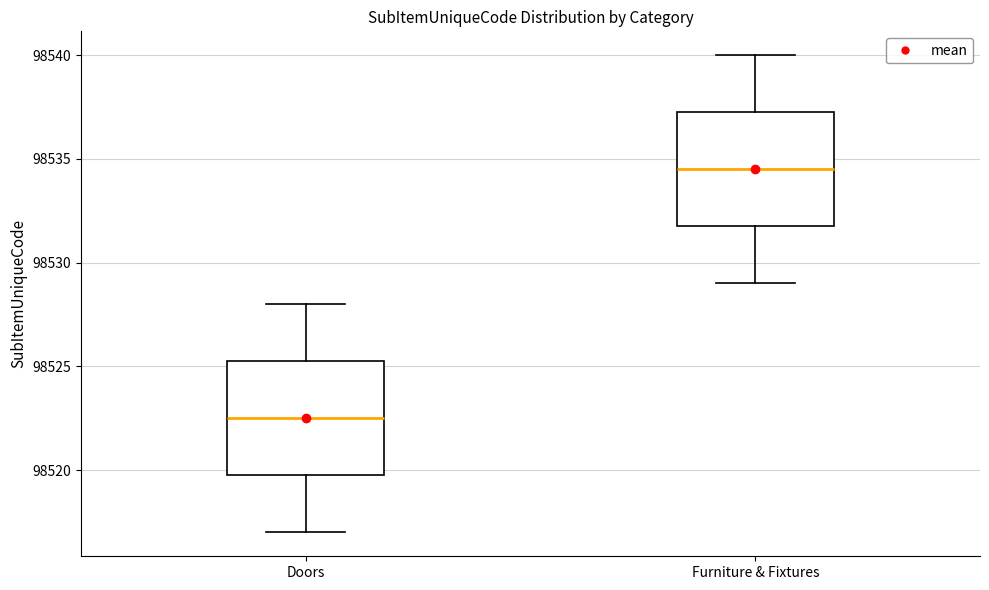

Where is the upper edge of the box for Doors on the y-axis? The values are not printed on the chart, so give them approximately, as read against the axis.

98525.5